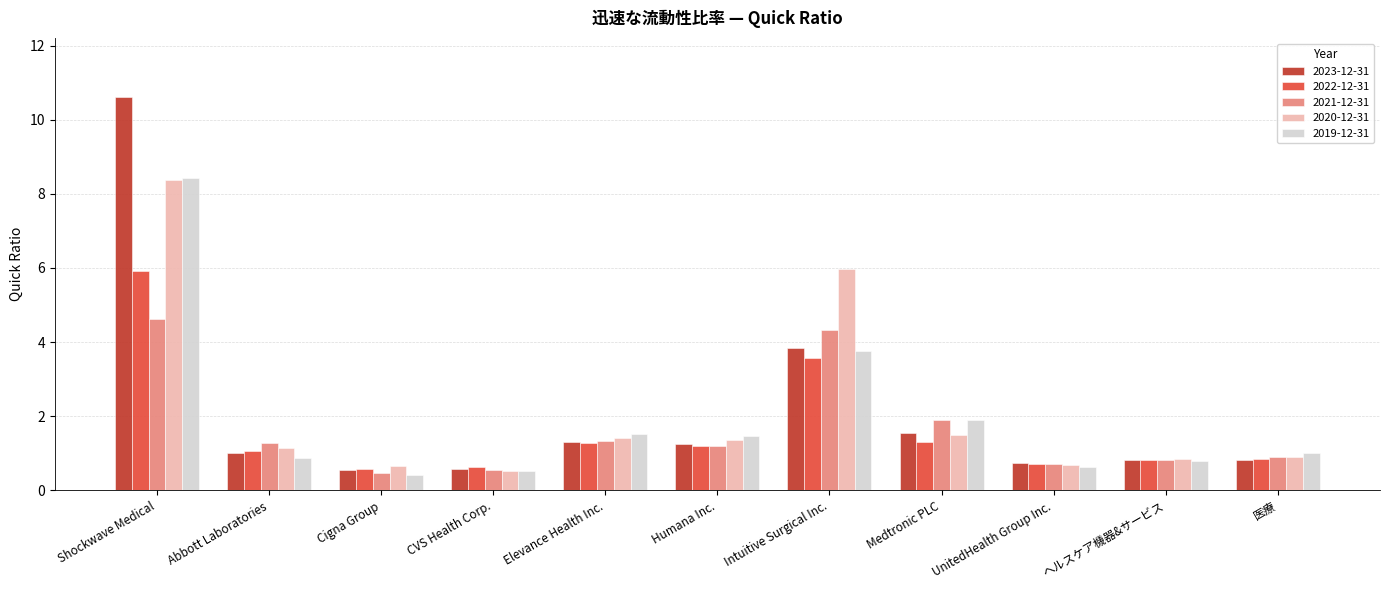

What are all the series names shown in the legend?

2023-12-31, 2022-12-31, 2021-12-31, 2020-12-31, 2019-12-31